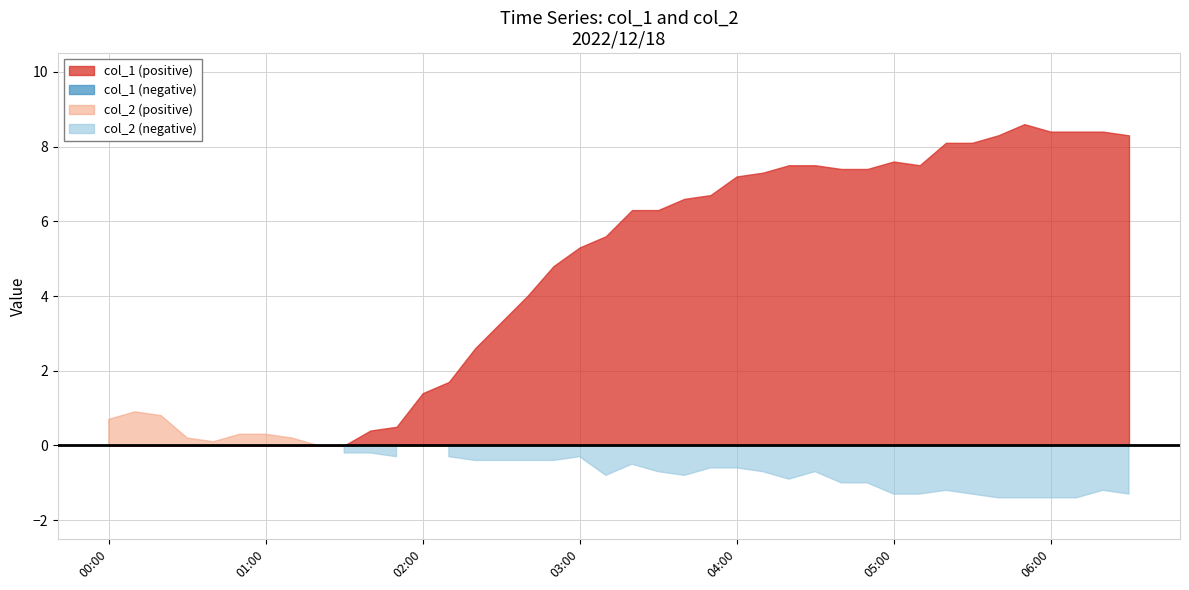

Count the number of data series in this chart.

2